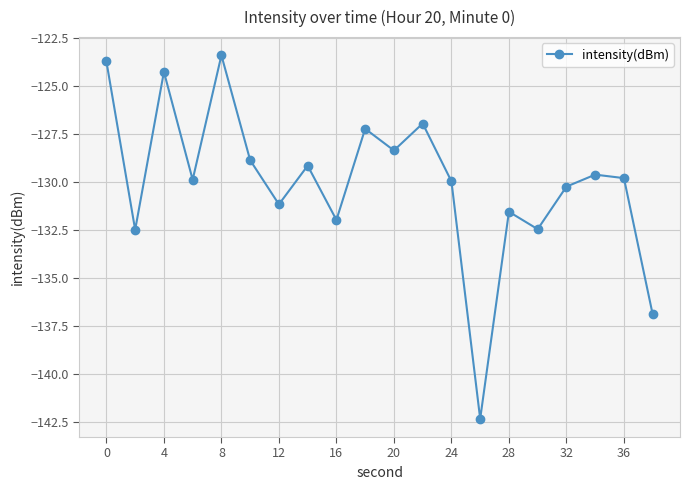

How many interior local peaks (higher than both neighbors) does the data have?

7